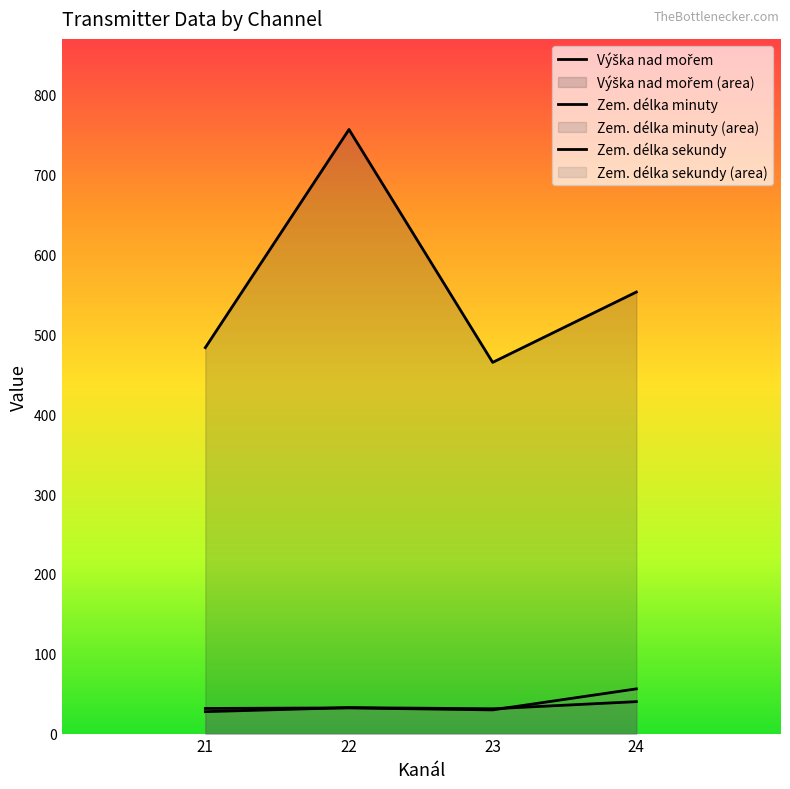

How many data points does each series have?

4